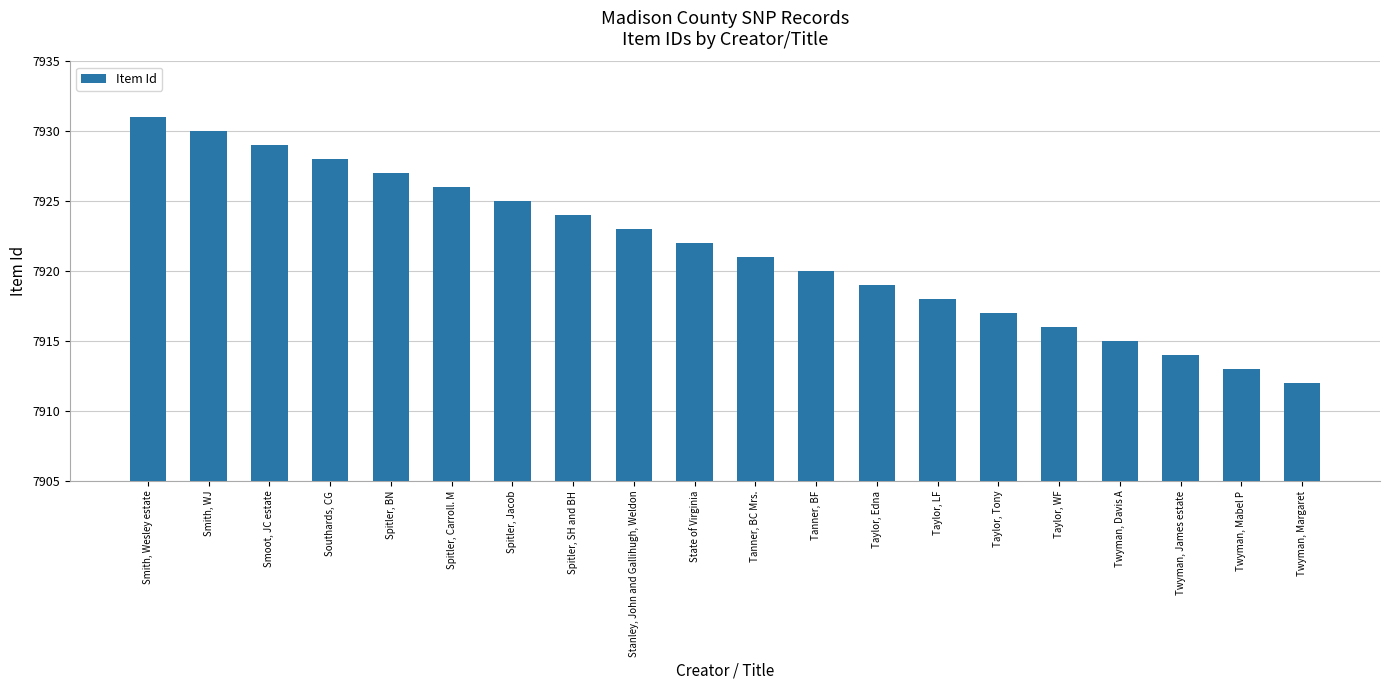

Reading left to right, what are all the values shown in this chart?

Smith, Wesley estate=7931	Smith, WJ=7930	Smoot, JC estate=7929	Southards, CG=7928	Spitler, BN=7927	Spitler, Carroll. M=7926	Spitler, Jacob=7925	Spitler, SH and BH=7924	Stanley, John and Gallihugh, Weldon=7923	State of Virginia=7922	Tanner, BC Mrs.=7921	Tanner, BF=7920	Taylor, Edna=7919	Taylor, LF=7918	Taylor, Tony=7917	Taylor, WF=7916	Twyman, Davis A=7915	Twyman, James estate=7914	Twyman, Mabel P=7913	Twyman, Margaret=7912